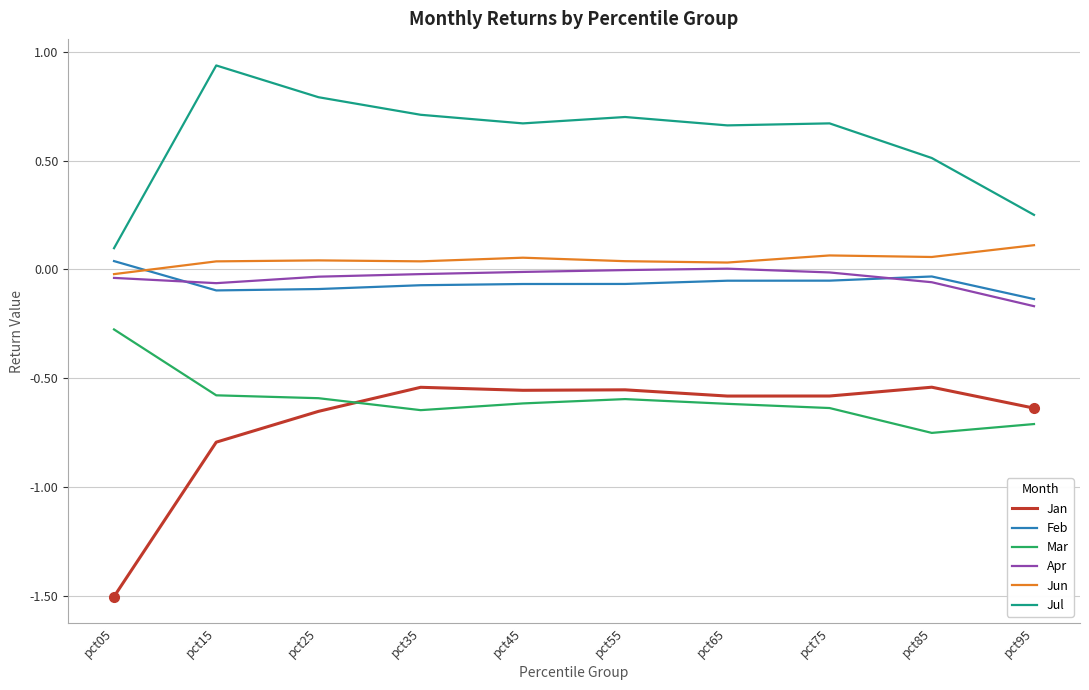

Is it true that Mar equals -0.8 at pct85?

True